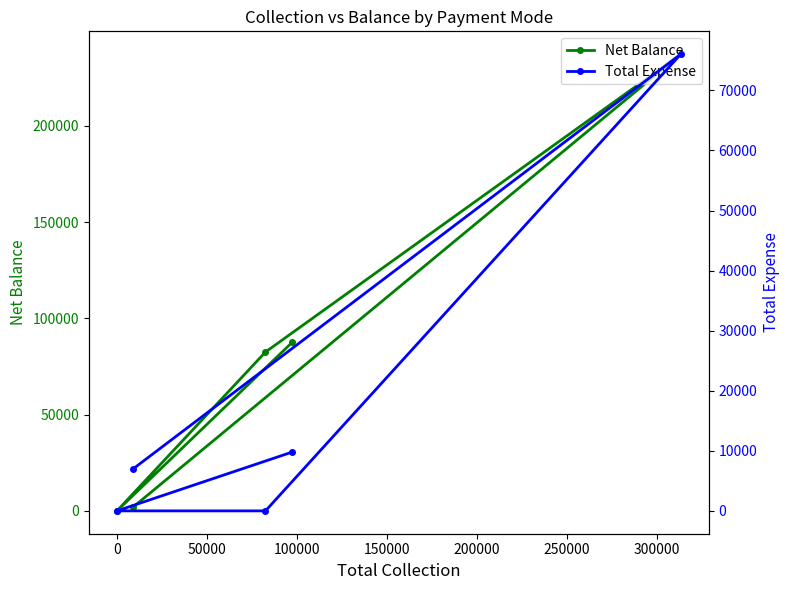

Is the value of Total Expense at 0 greater than the value of Net Balance at 50000?

No